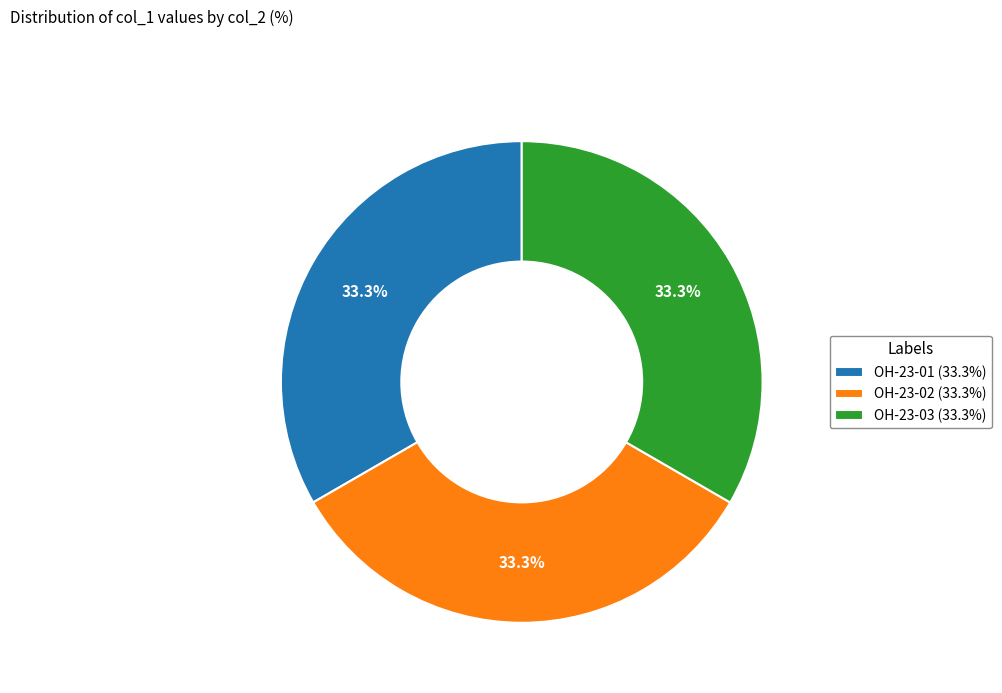

Combined, what portion of the pie is OH-23-01 (33.3%) and OH-23-02 (33.3%)?

66.7%